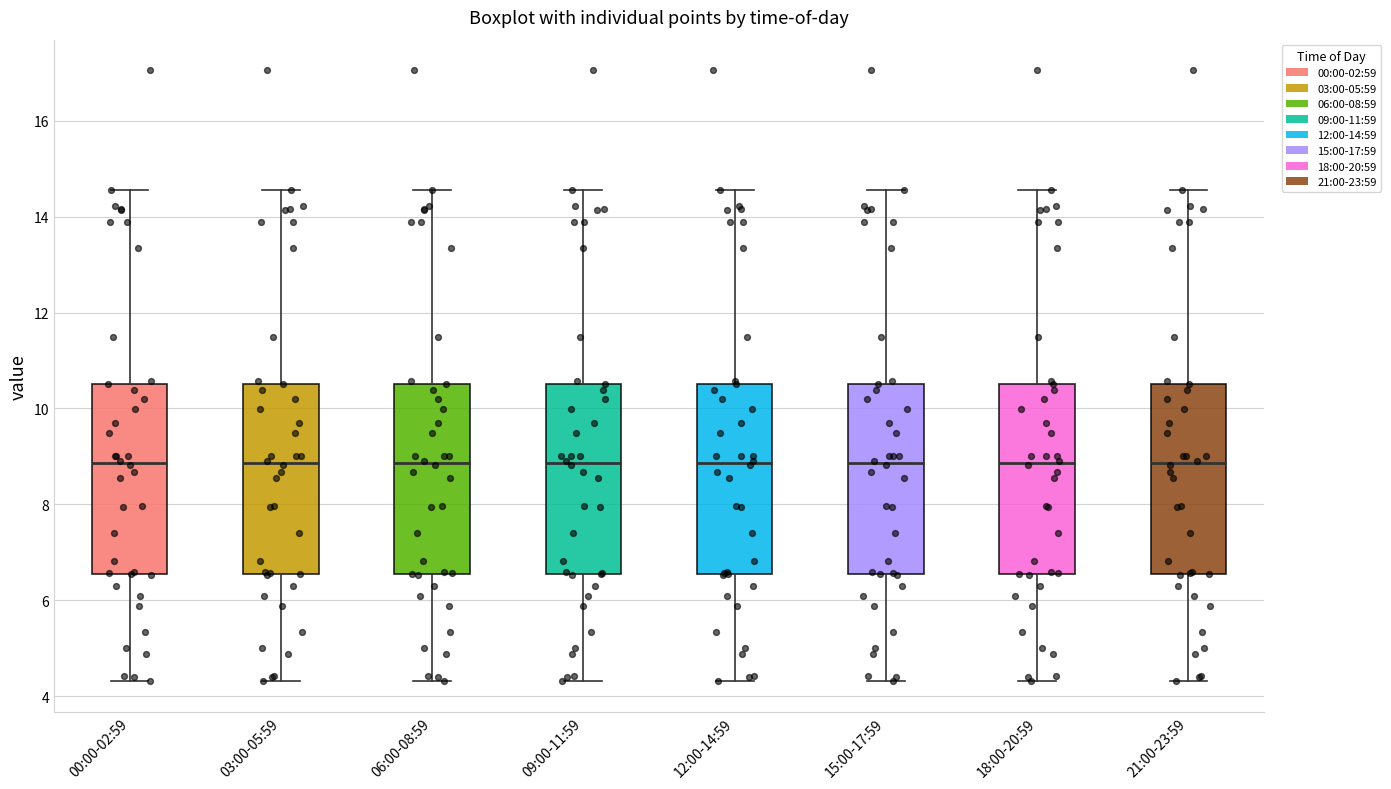

Where does the upper whisker of the box for 00:00-02:59 end on the y-axis? The values are not printed on the chart, so give them approximately, as read against the axis.

14.6